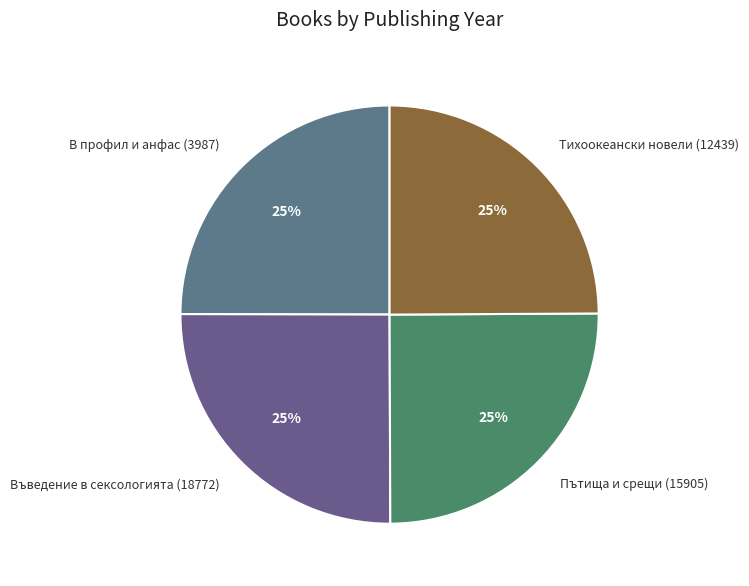

True or false: В профил и анфас (3987) accounts for 25% of the total.

True